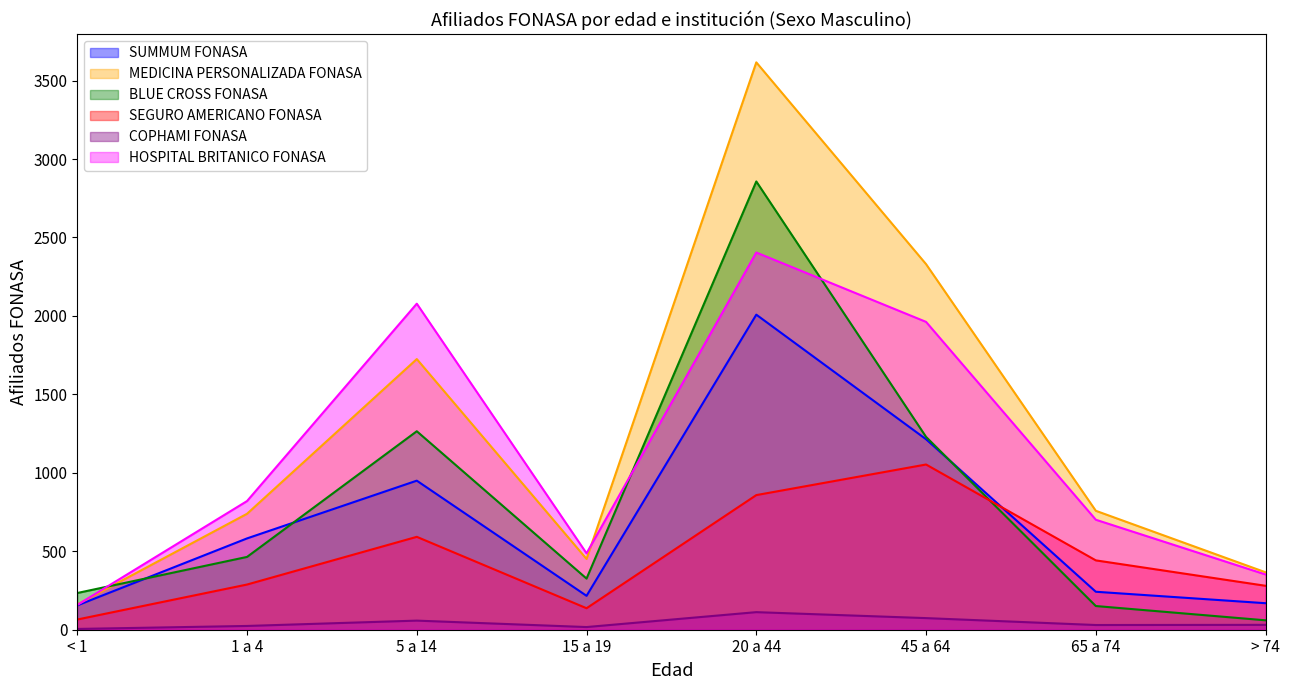

How many lines are shown in the chart?

6